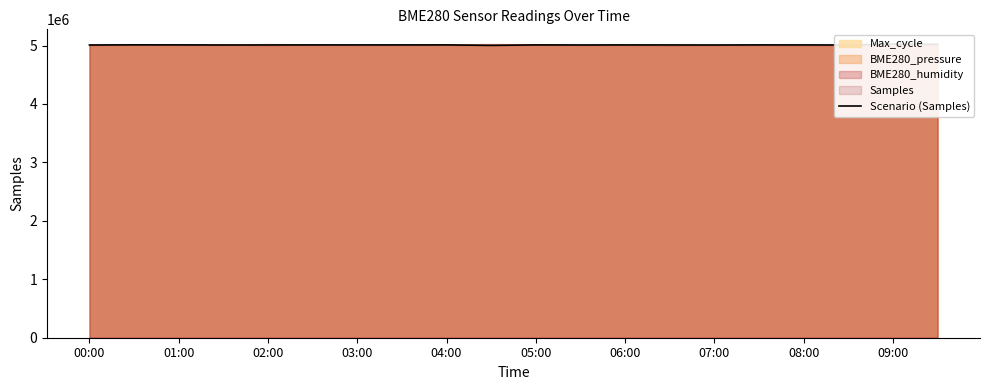

How many data points are above 5010333?

9